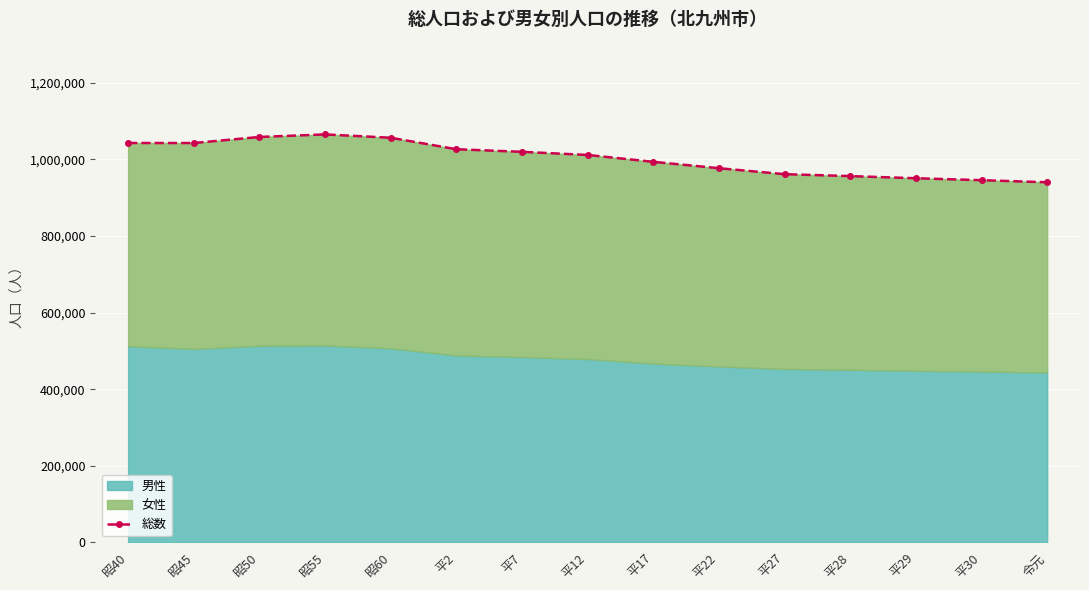

Reading left to right, list all the values displayed in this chart.

1042688	1042620	1058442	1065078	1056402	1026455	1019598	1011471	993525	976846	961286	956243	950646	945595	940141